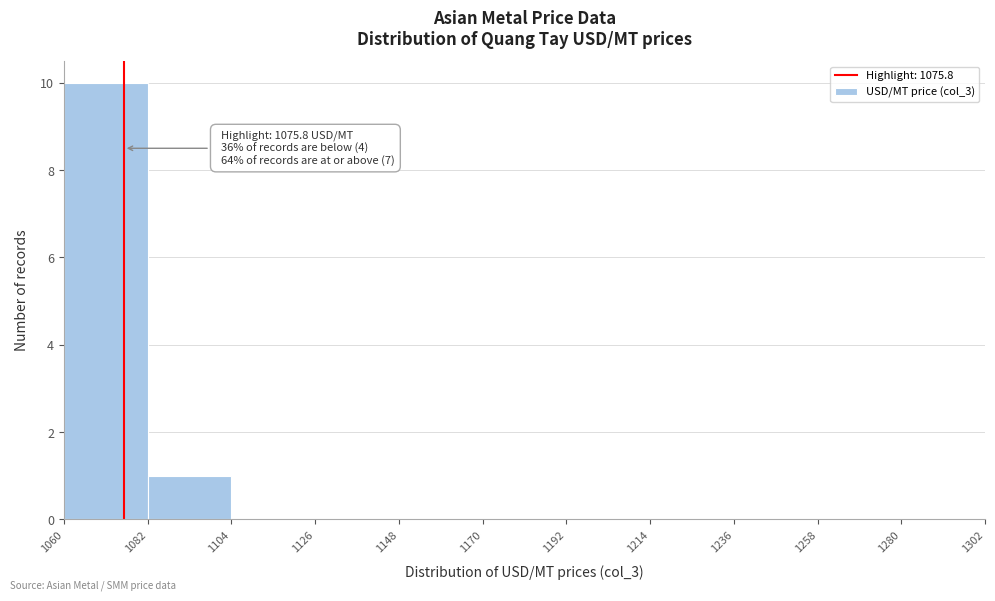

Over which range of the x-axis is the bar tallest?

1060 to 1082